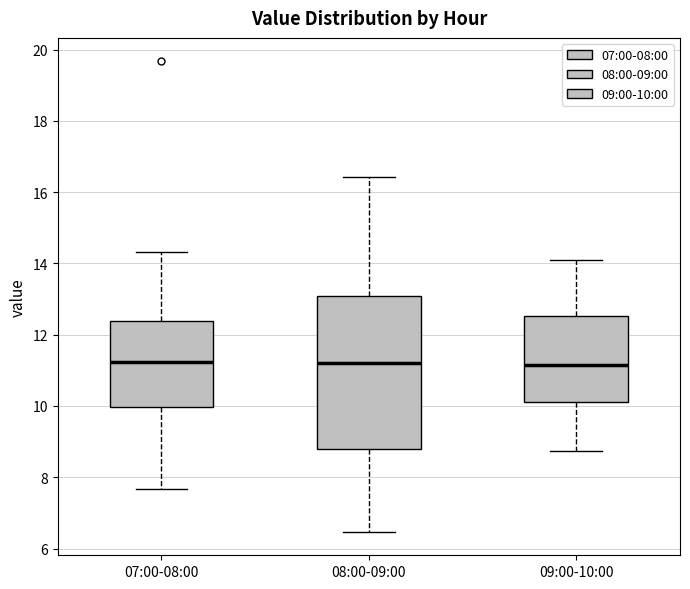

Reading left to right, read every box against the y-axis: the position of its median line, the range the box covers, and the ends of its whiskers. The values are not printed on the chart, so give them approximately, as read against the axis.

07:00-08:00: median 11.2, box 10.0 to 12.4, whiskers 7.6 to 14.4
08:00-09:00: median 11.2, box 8.8 to 13.0, whiskers 6.4 to 16.4
09:00-10:00: median 11.2, box 10.2 to 12.6, whiskers 8.8 to 14.2